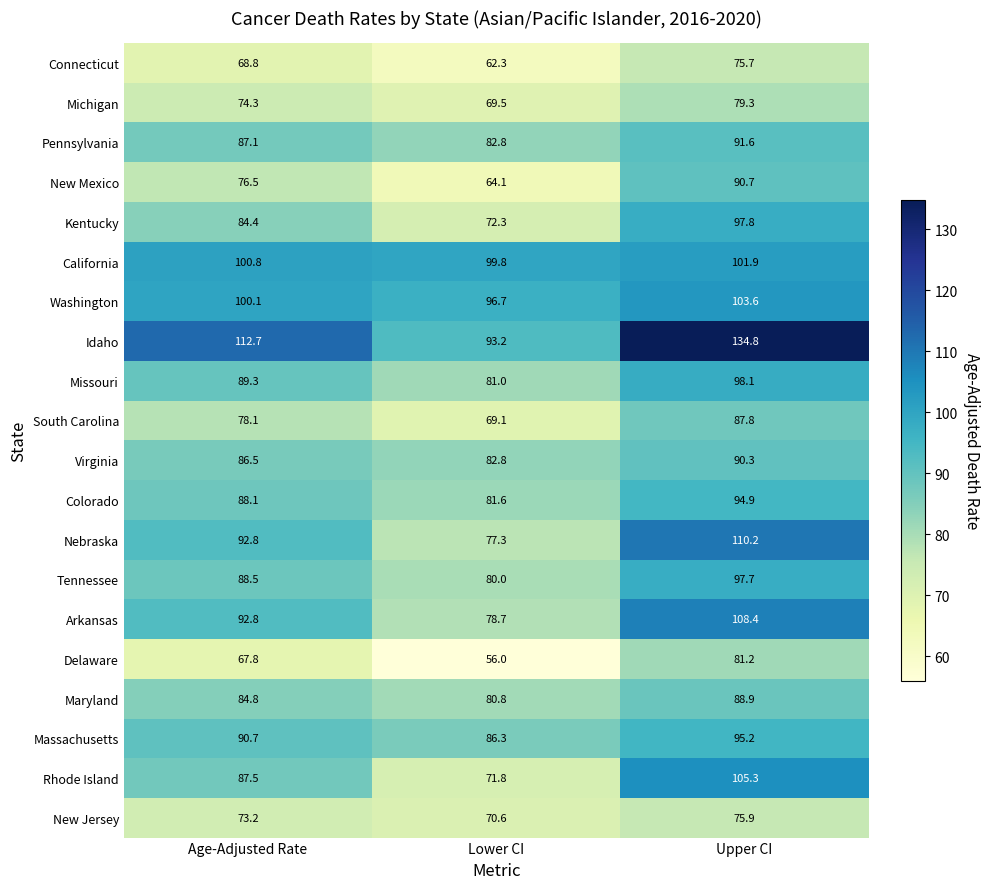

What is the difference between the Delaware values at Lower CI and Upper CI?

25.2